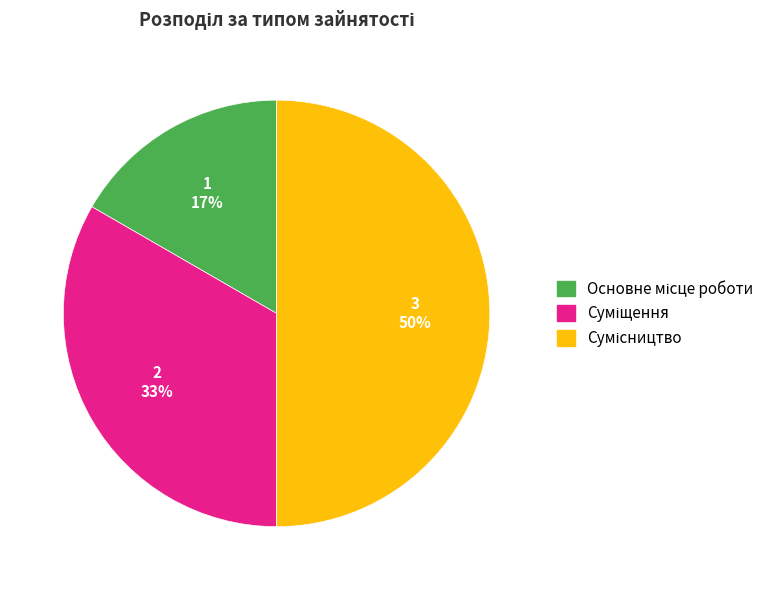

To the nearest percent, what is the difference between the largest and smallest slice percentages?

33%